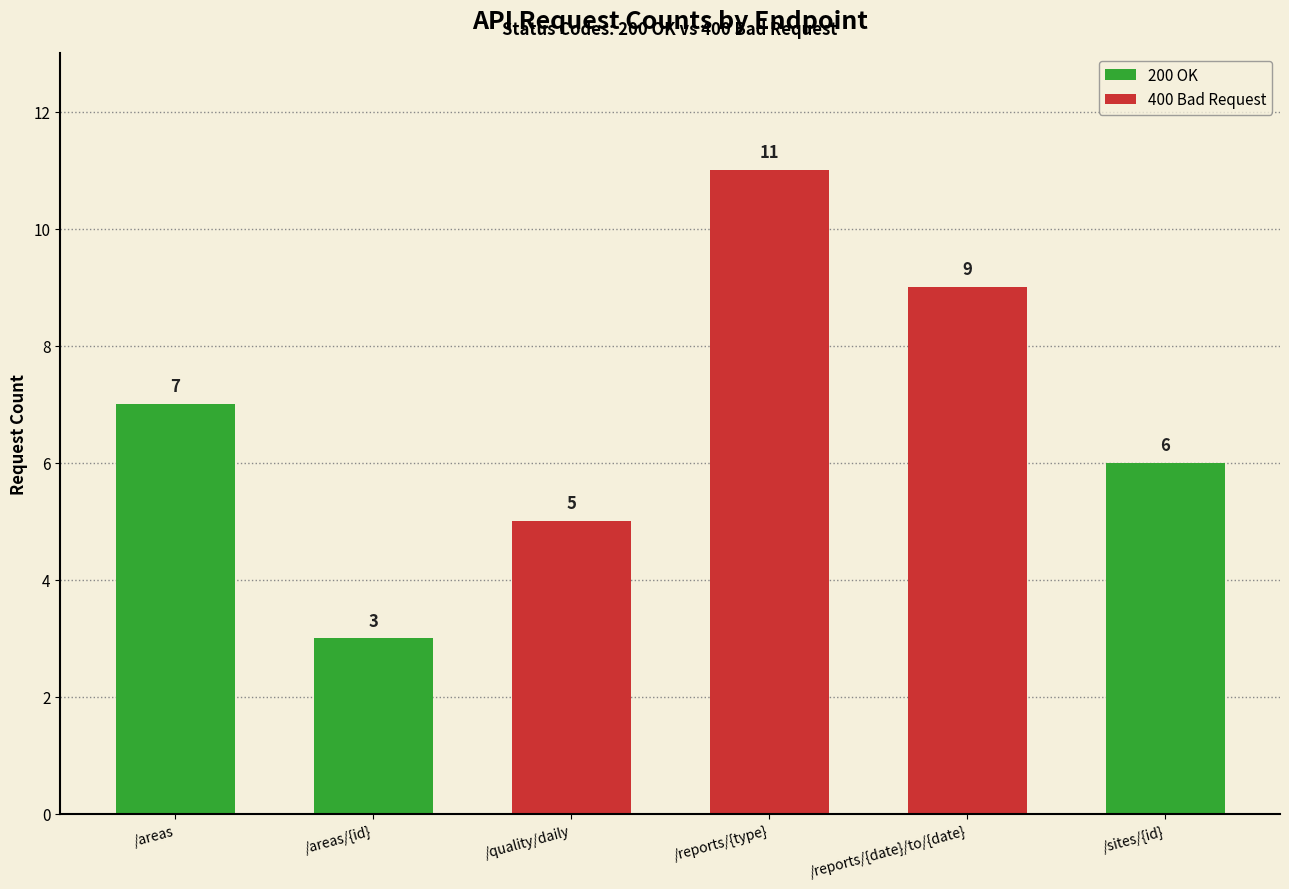

The value of 200 OK at /areas/{id} is 3. True or false?

True